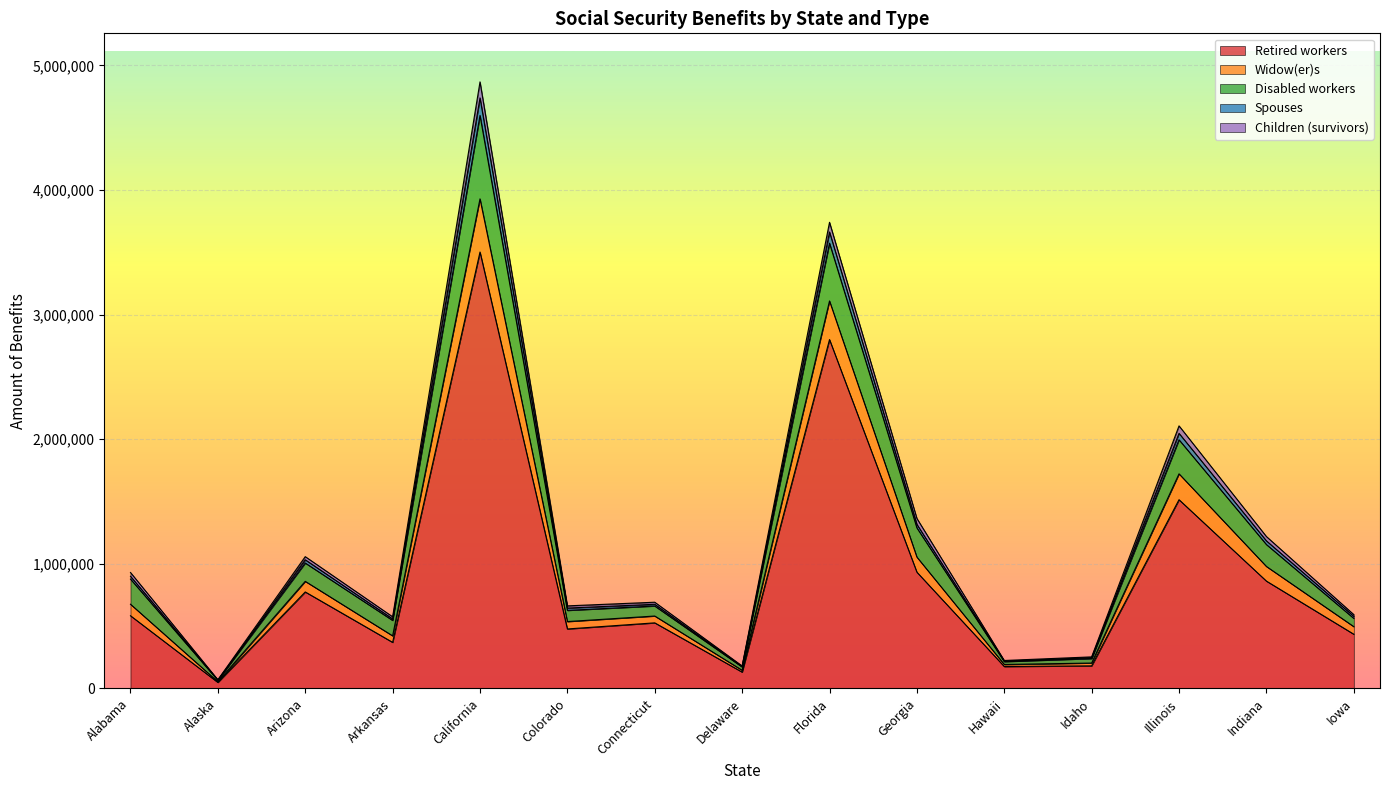

How many interior local peaks does the Widow(er)s series have?

5